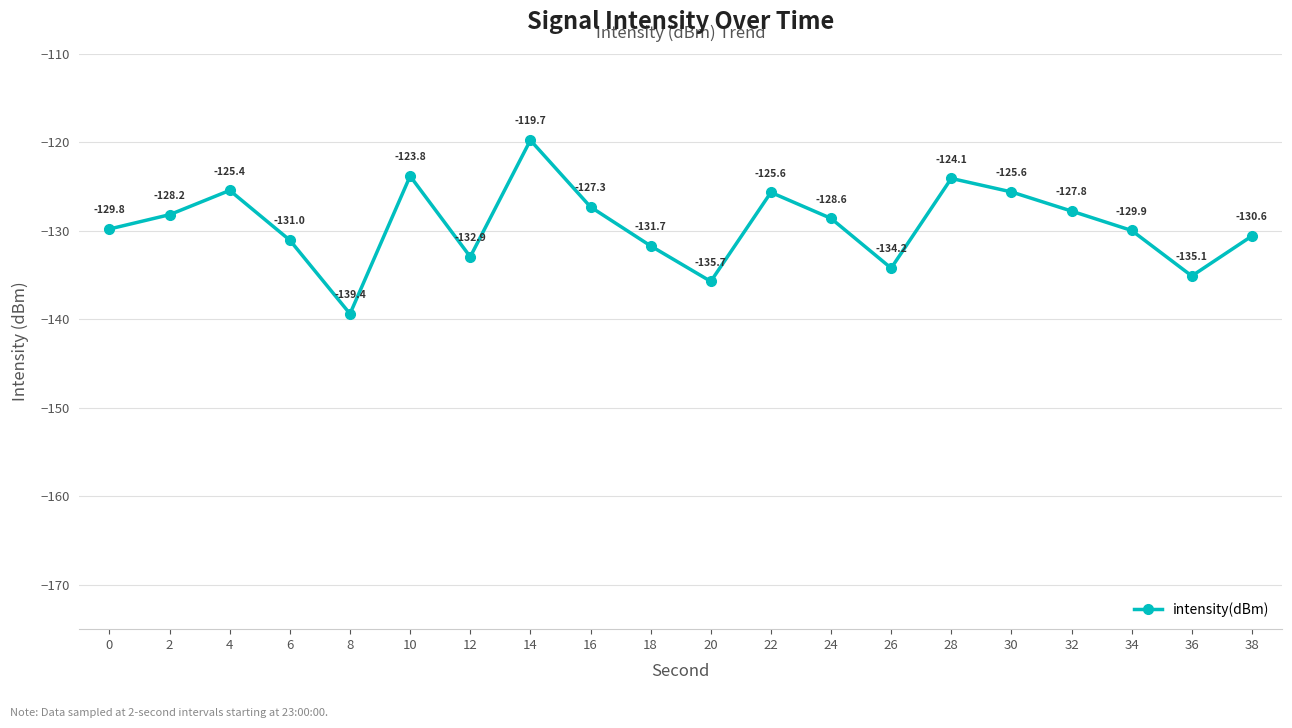

What is the value of the 10th point from the left?

-131.7